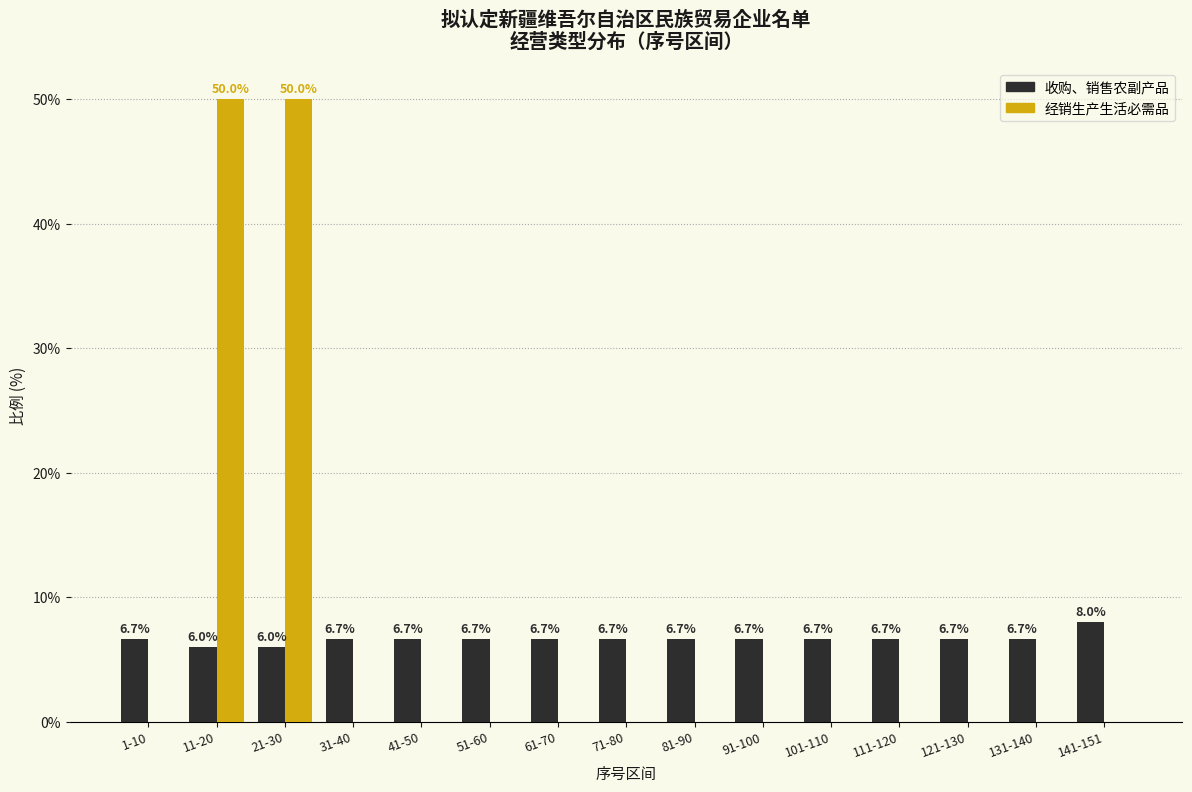

Reading left to right, list all the values displayed in this chart.

收购、销售农副产品: 1-10=6.7	11-20=6.0	21-30=6.0	31-40=6.7	41-50=6.7	51-60=6.7	61-70=6.7	71-80=6.7	81-90=6.7	91-100=6.7	101-110=6.7	111-120=6.7	121-130=6.7	131-140=6.7	141-151=8.0
经销生产生活必需品: 1-10=0.0	11-20=50.0	21-30=50.0	31-40=0.0	41-50=0.0	51-60=0.0	61-70=0.0	71-80=0.0	81-90=0.0	91-100=0.0	101-110=0.0	111-120=0.0	121-130=0.0	131-140=0.0	141-151=0.0